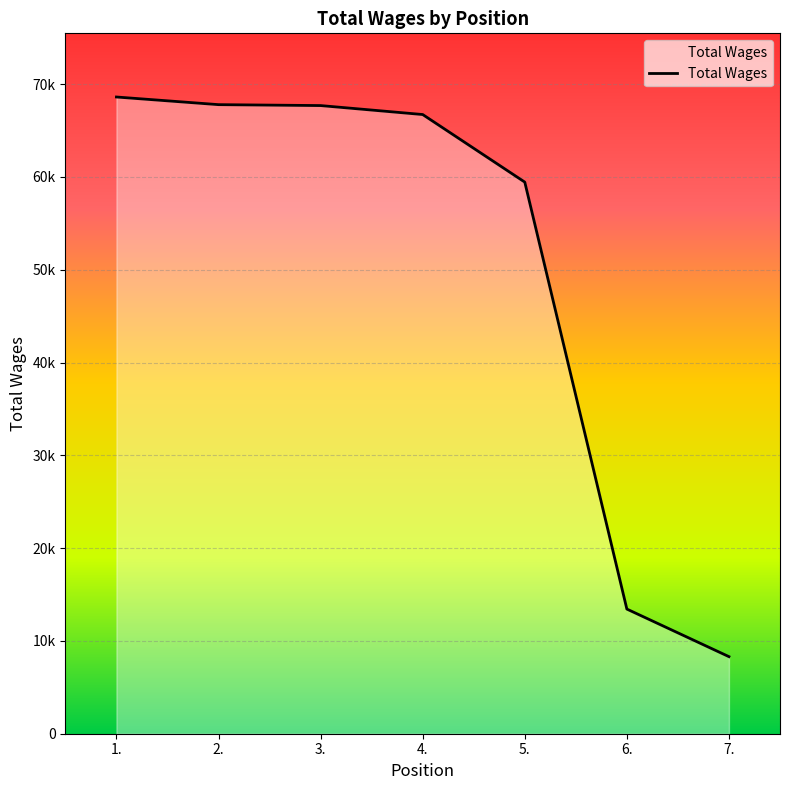

Rank the categories by value from lowest to highest.

7., 6., 5., 4., 3., 2., 1.